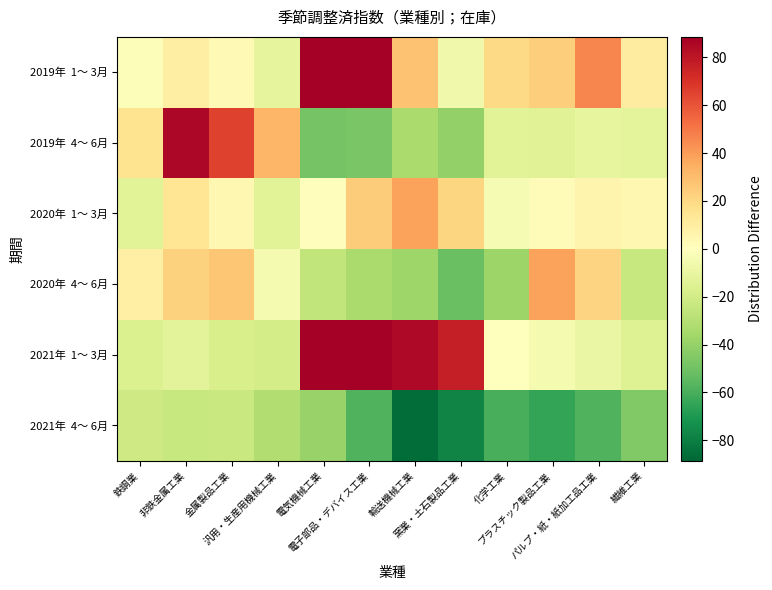

What is the difference between the highest and lowest values at 鉄鋼業?

36.2